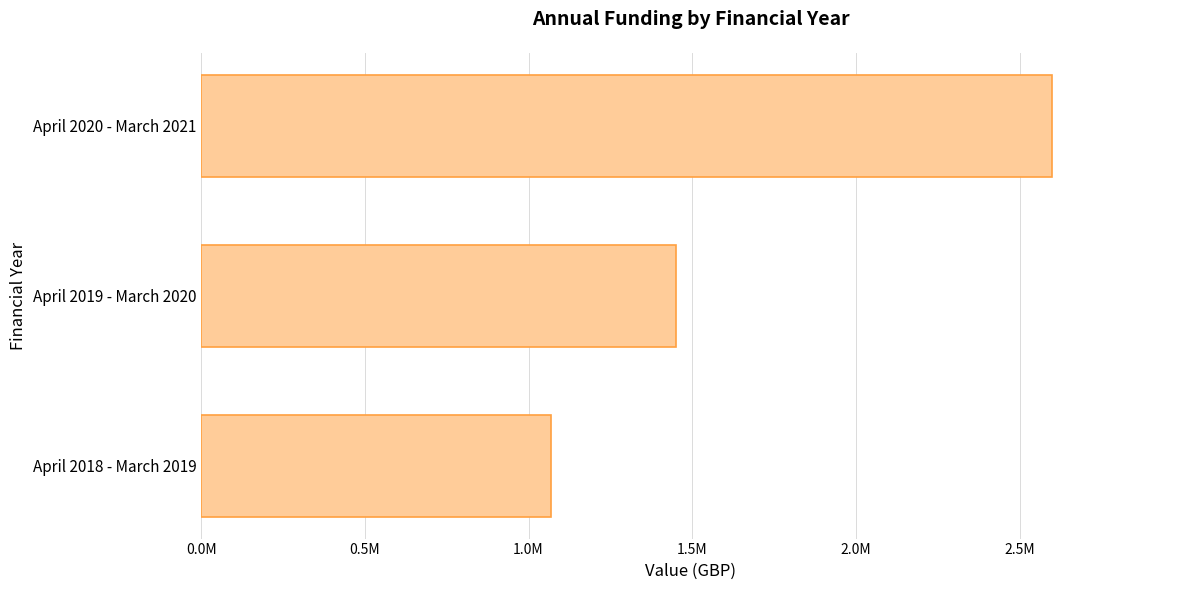

Rank the categories by value from highest to lowest.

April 2020 - March 2021, April 2019 - March 2020, April 2018 - March 2019